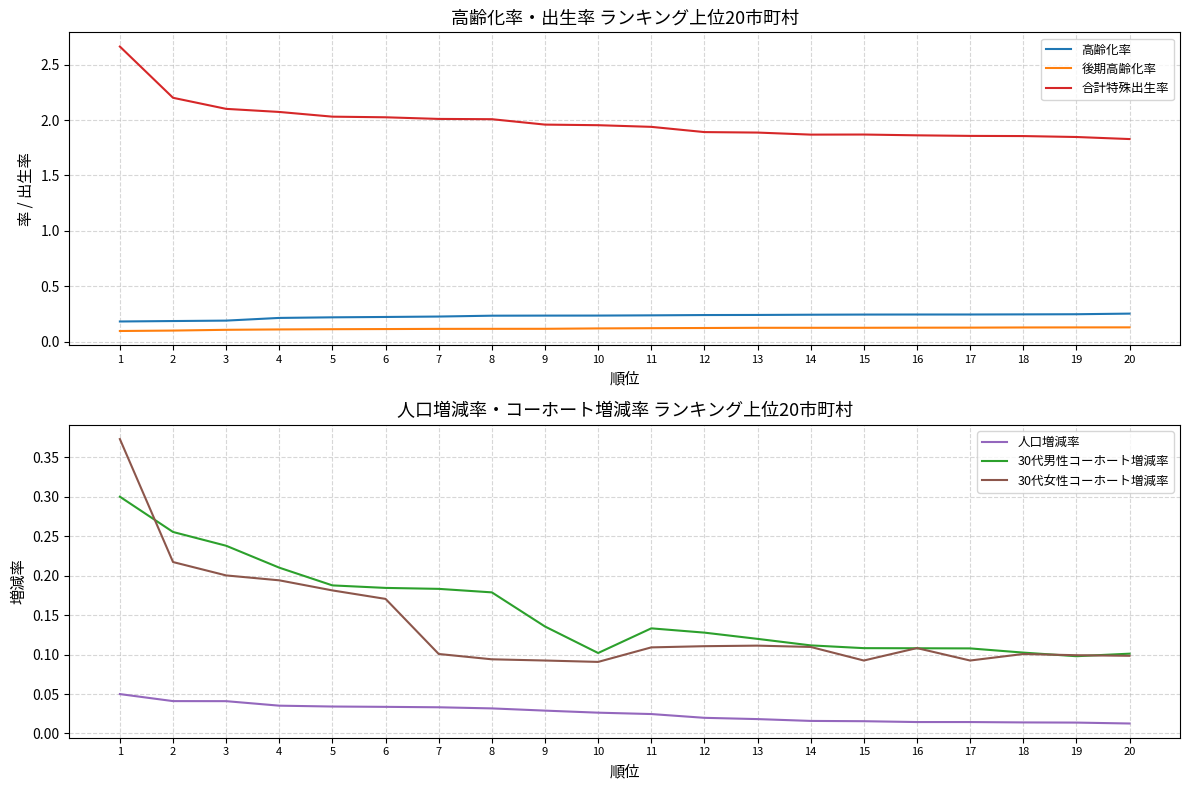

How many data points does each series have?

20